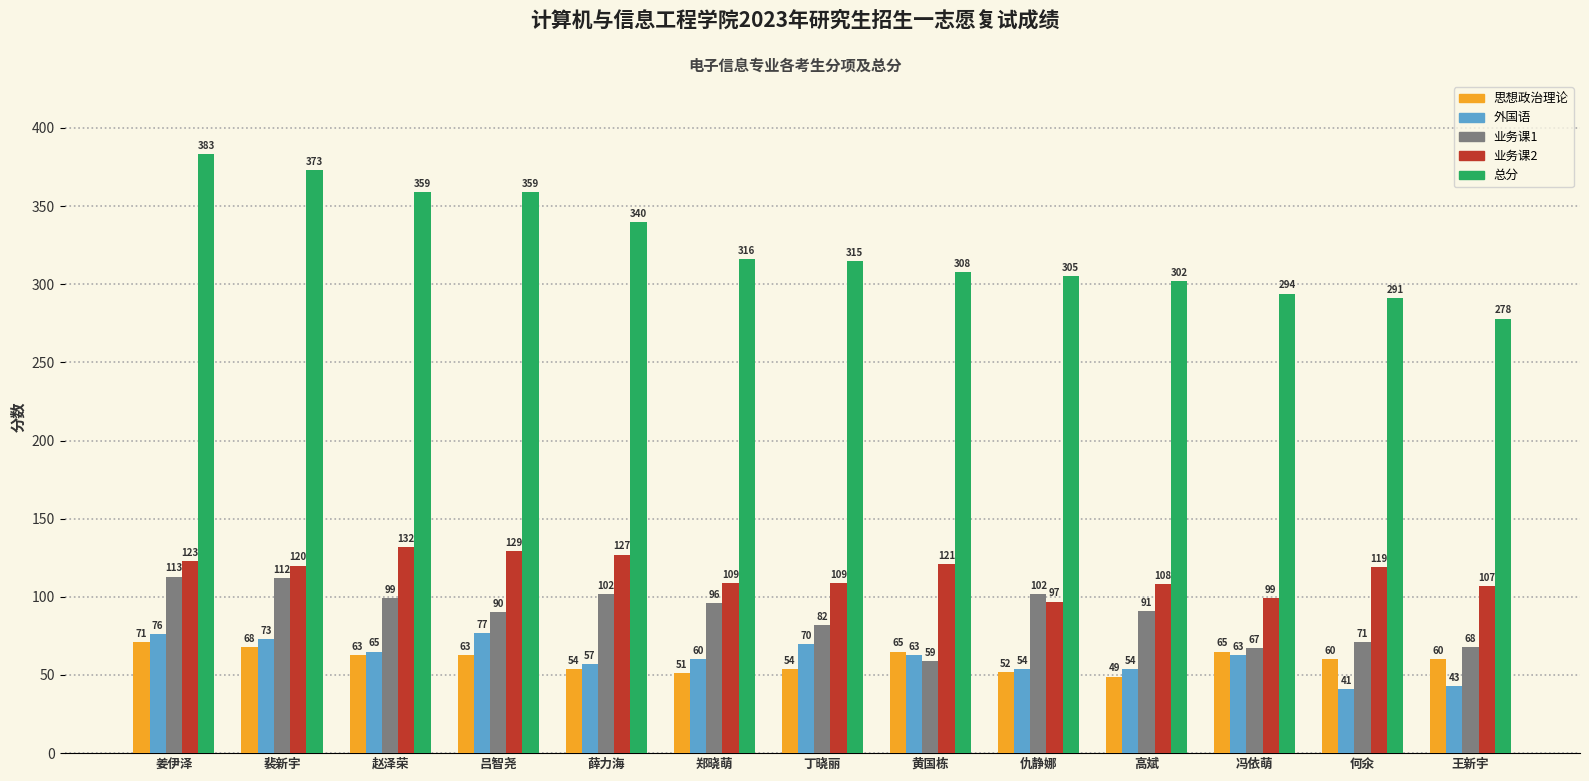

At which label does 业务课1 first exceed 91?

姜伊泽